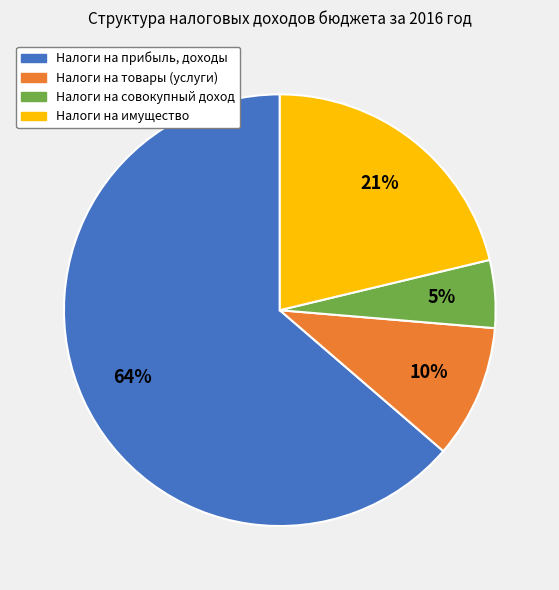

The Налоги на имущество slice represents 21% of the pie. True or false?

True